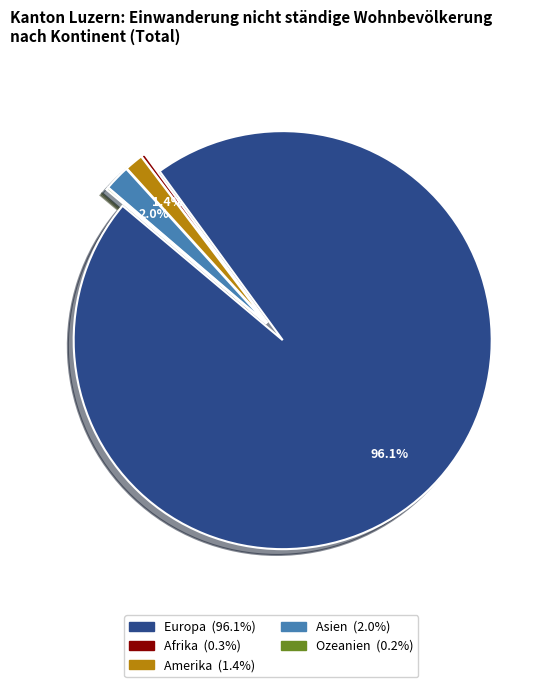

Is there a majority slice in this chart?

Yes